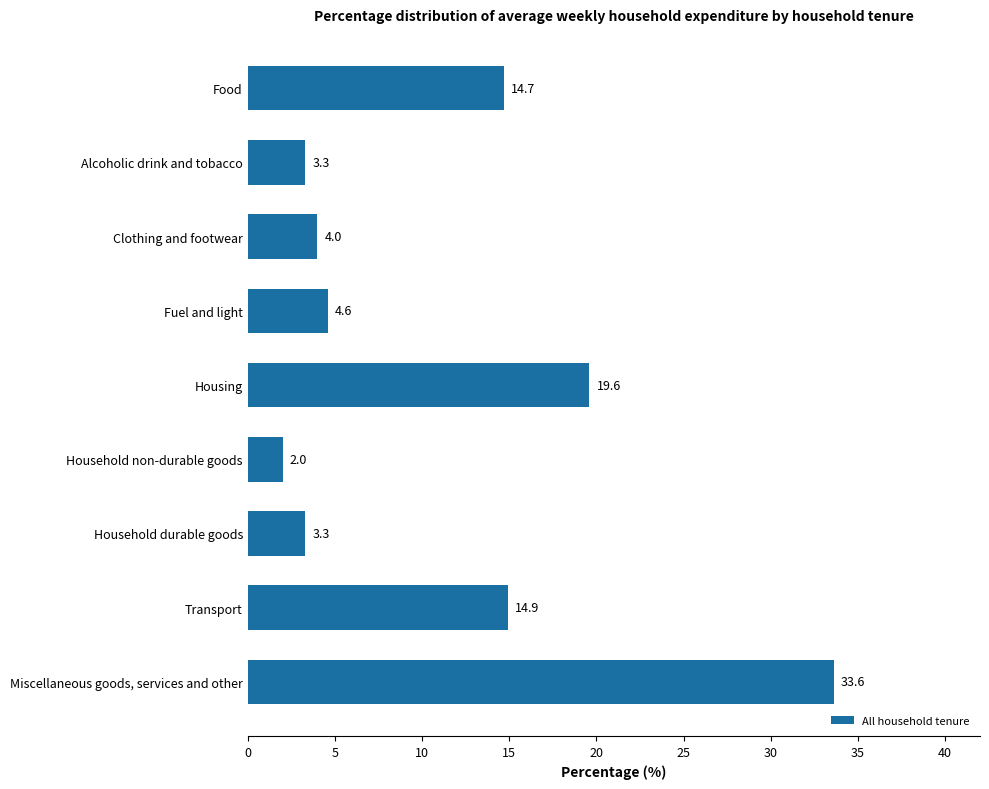

Where is the data nearest to the value 17?

Transport